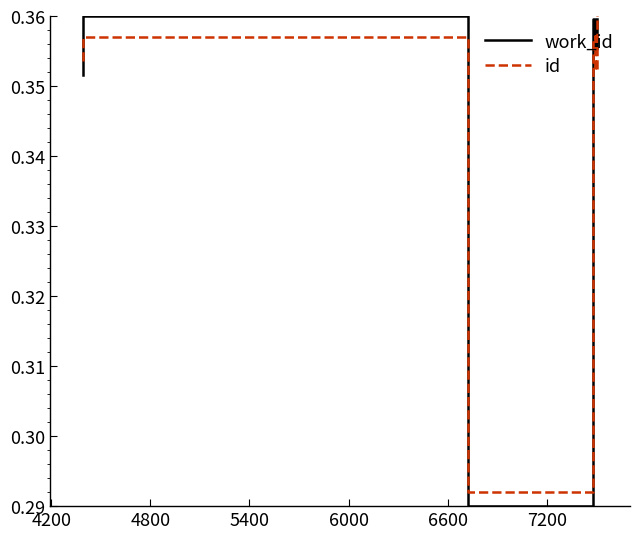

Count the number of categories in the chart.

7